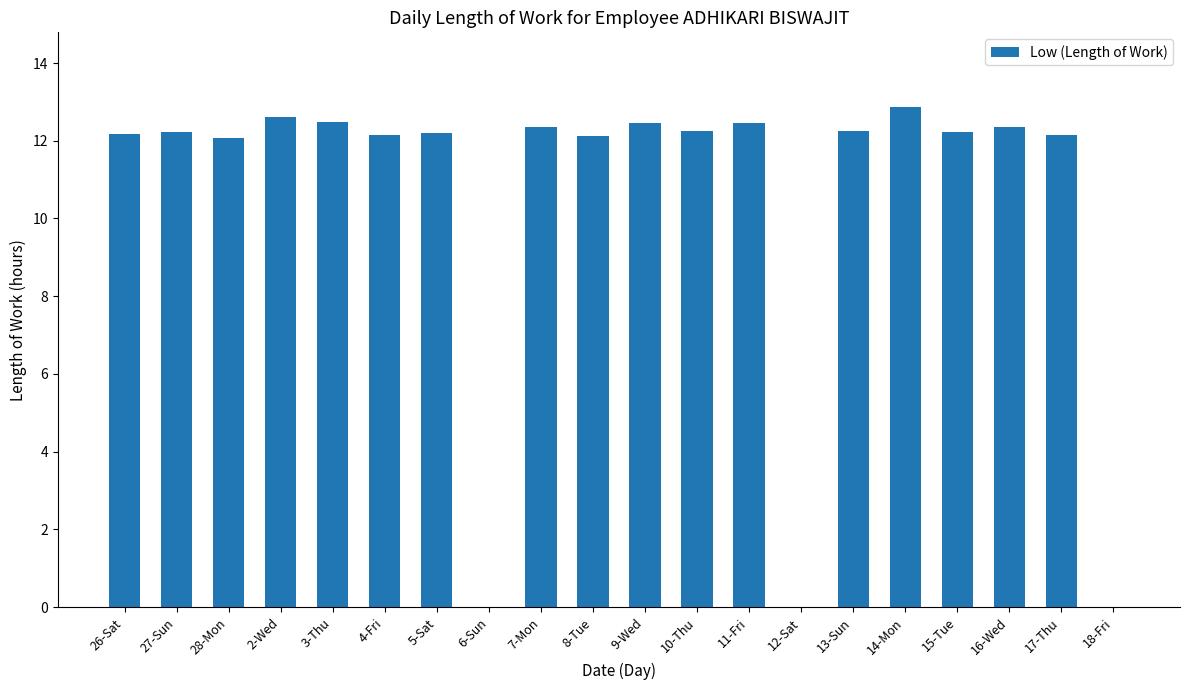

What is the sum of the values at 15-Tue and 3-Thu?

24.7